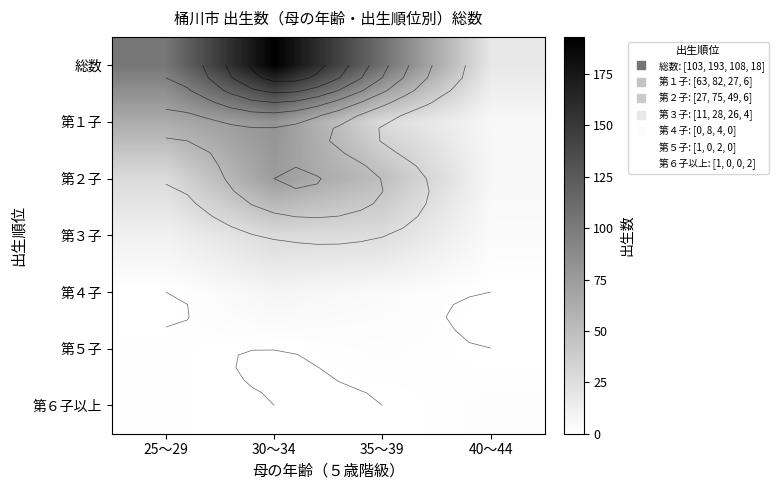

At 25～29, list the series in order from smallest to largest.

第４子, 第５子, 第６子以上, 第３子, 第２子, 第１子, 総数